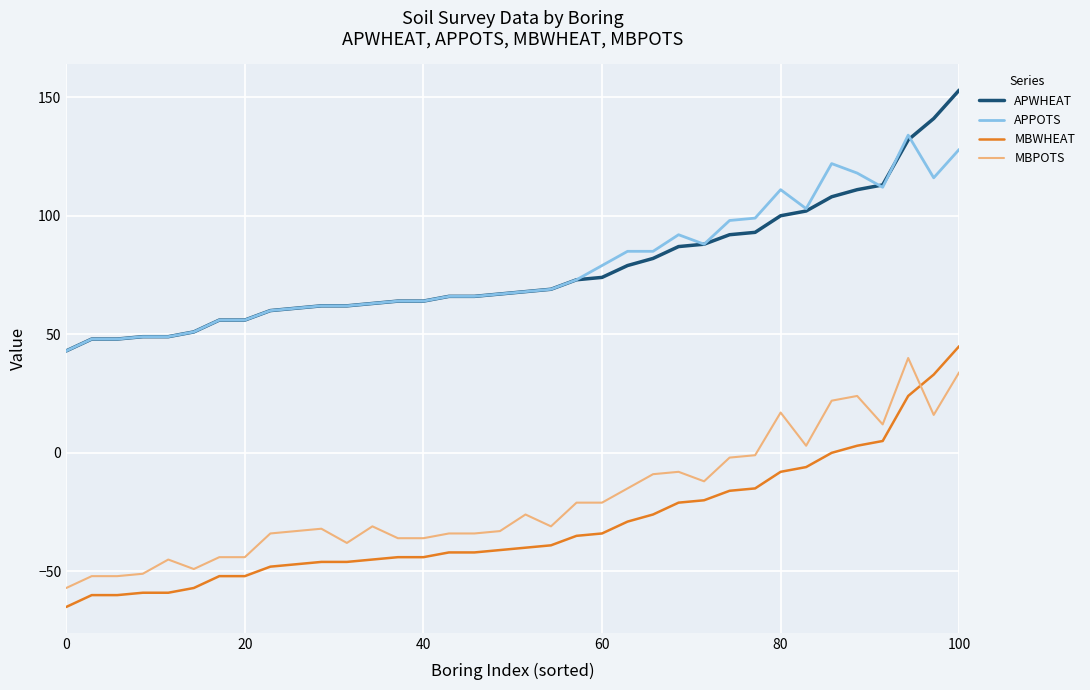

True or false: APPOTS and MBWHEAT intersect in this chart.

False